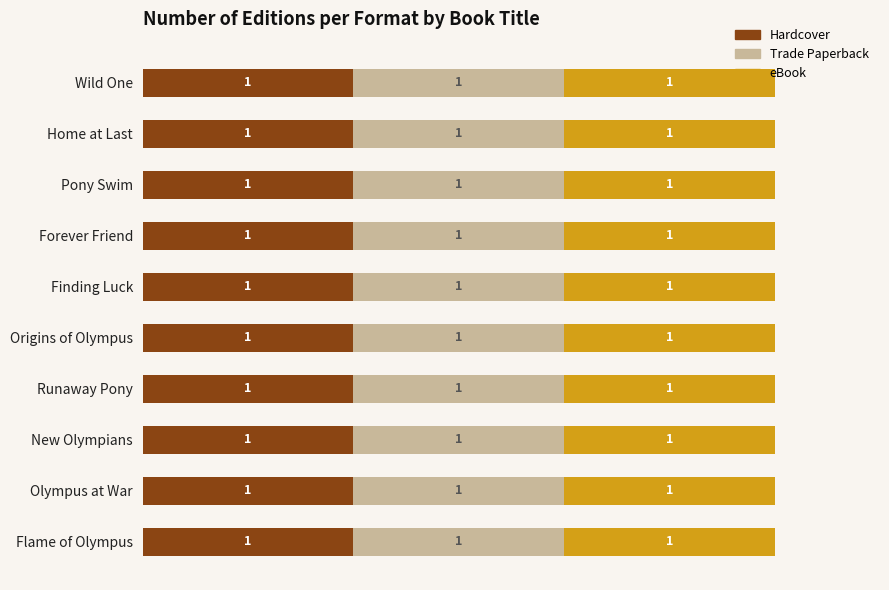

Which label corresponds to the largest value in the chart?

Wild One